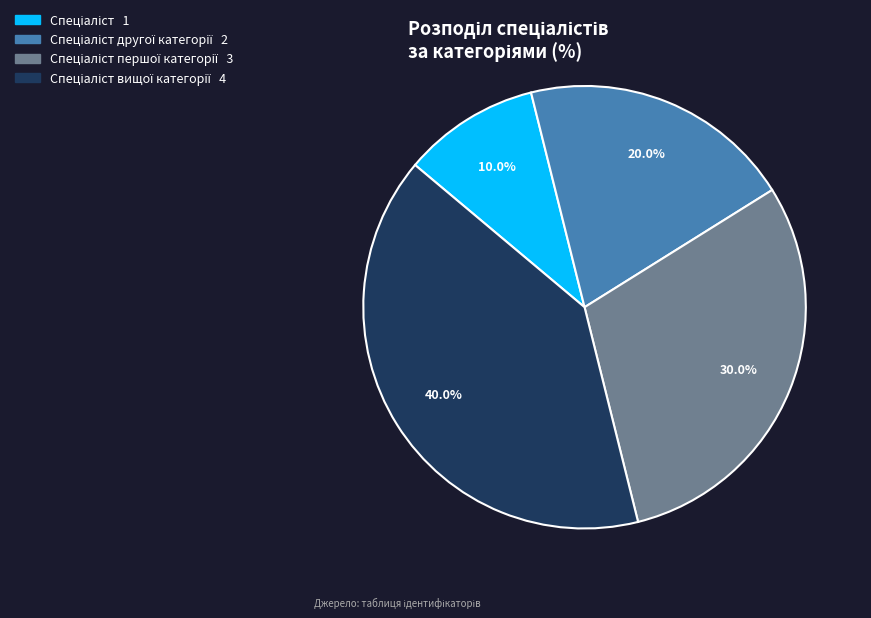

Does any single category account for the majority?

No